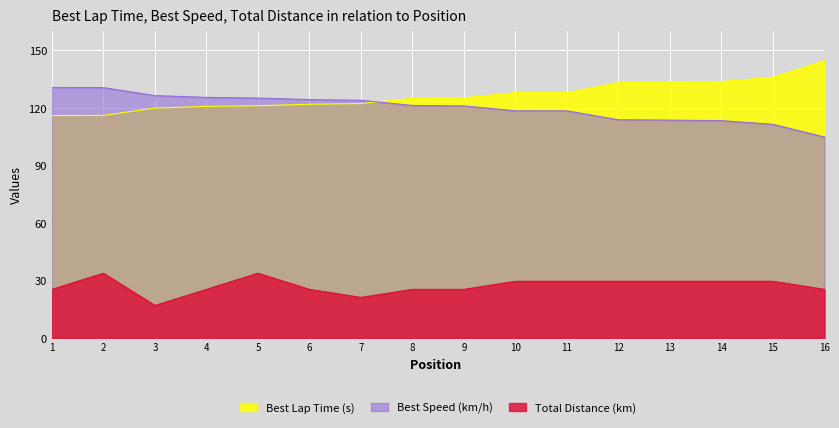

True or false: Total Laps and Best Speed intersect in this chart.

False